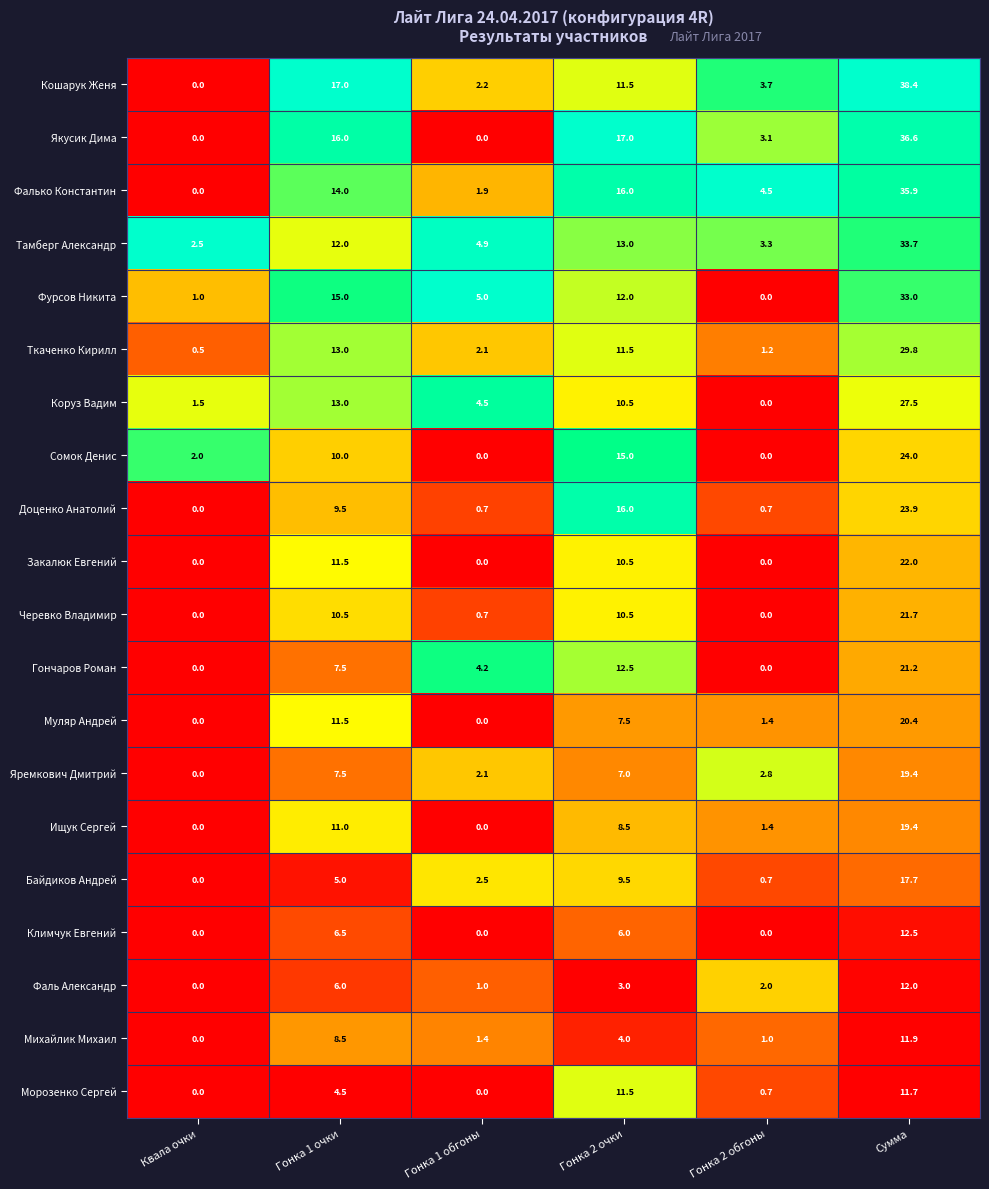

What is the maximum value for Черевко Владимир?

21.7